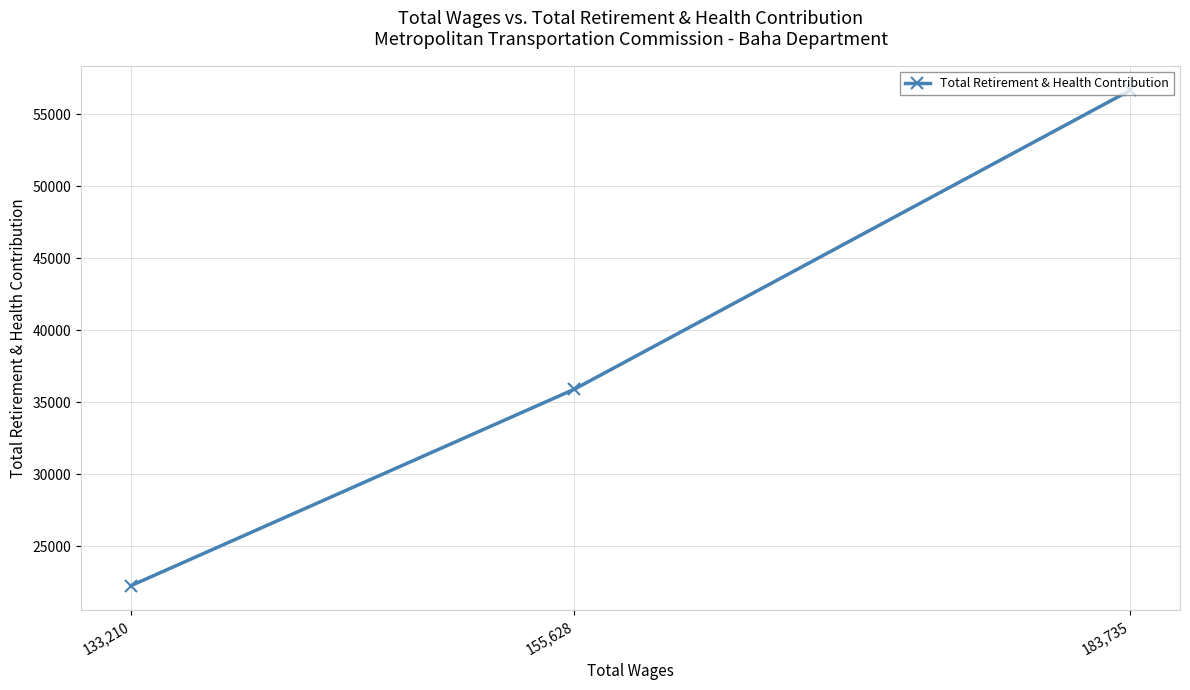

Rank the categories by value from lowest to highest.

133,210, 155,628, 183,735